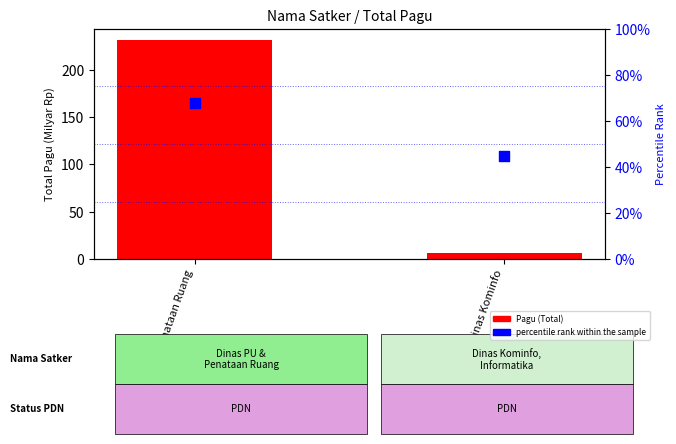

Which series has the largest total across all categories?

Pagu (Total)